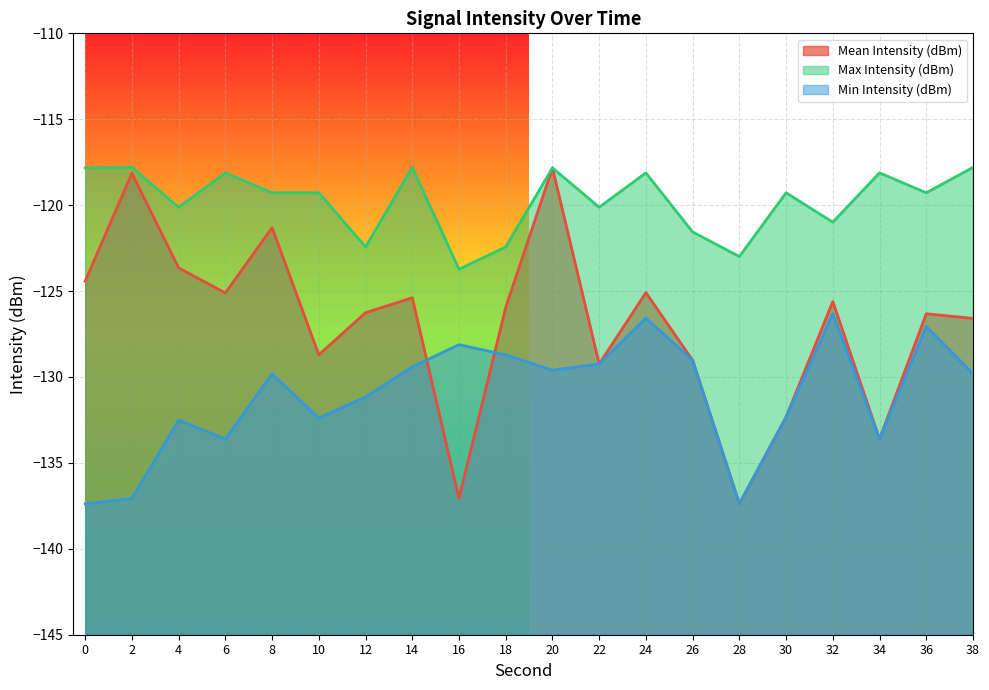

How many lines are shown in the chart?

3